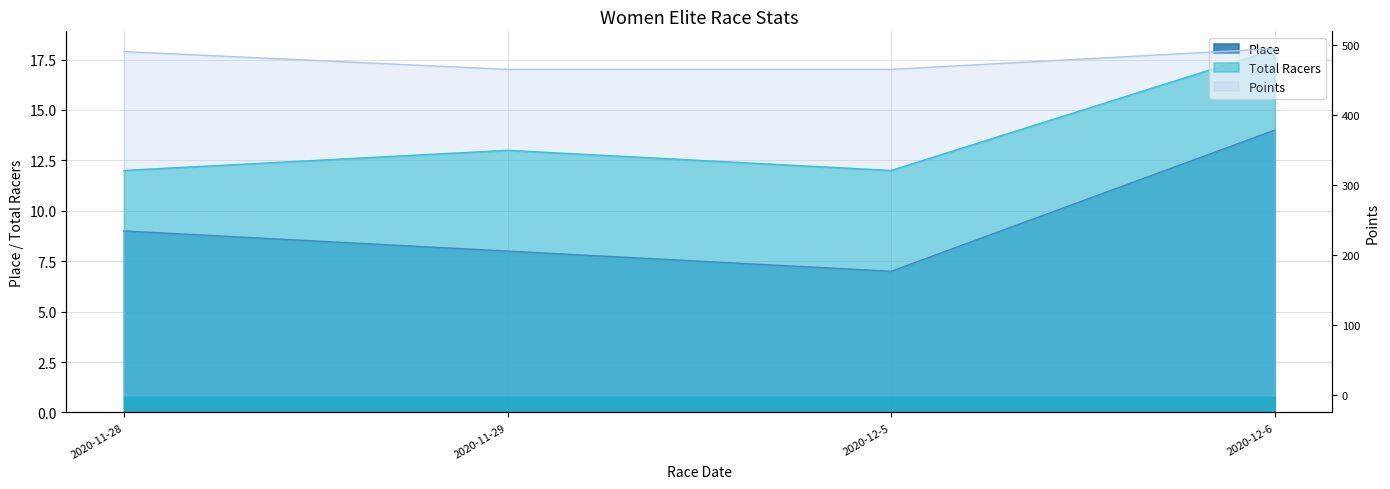

What is the value of the Place point at the 1st from the left?

9.0